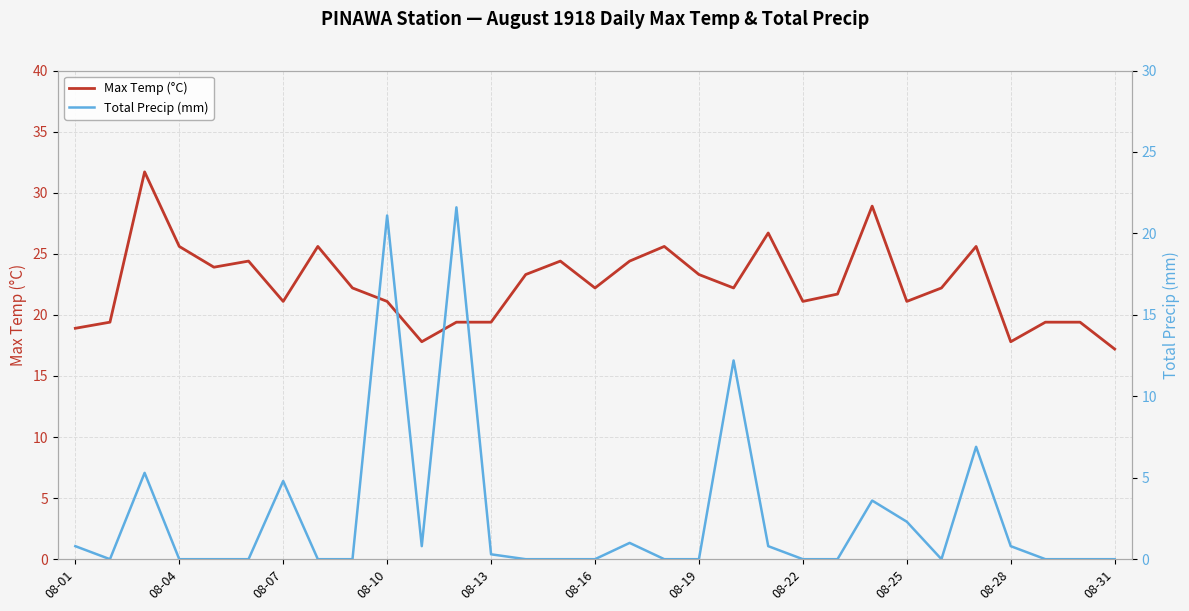

Which series has the largest range (max minus min)?

Total Precip (mm)